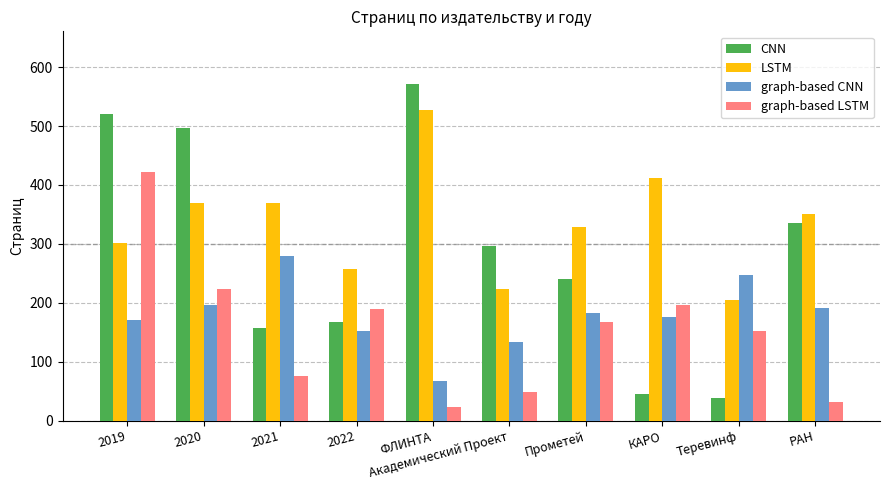

Which series has the largest total across all categories?

LSTM